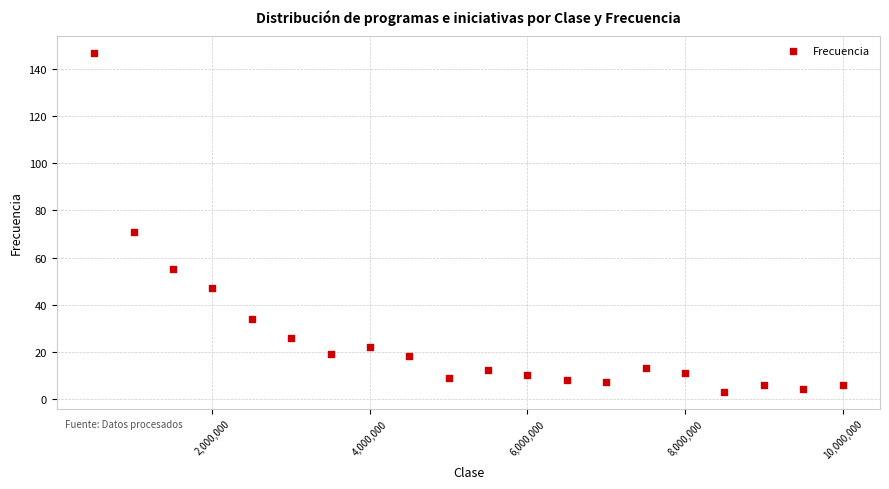

What Y value in the scatter plot is closest to 75?

71